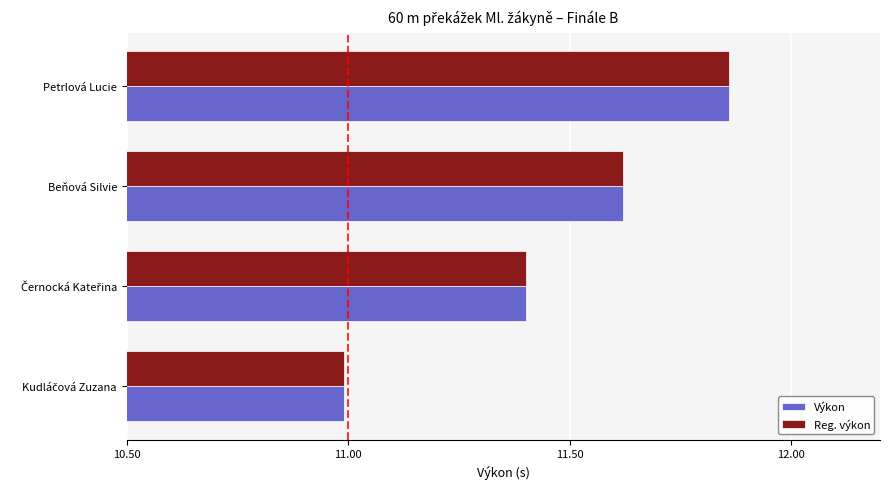

At which category is the sum across all series the highest?

Petrlová Lucie